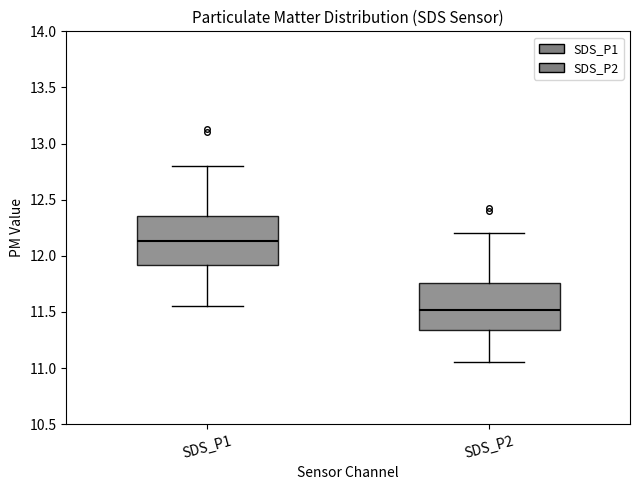

Reading left to right, read every box against the y-axis: the position of its median line, the range the box covers, and the ends of its whiskers. The values are not printed on the chart, so give them approximately, as read against the axis.

SDS_P1: median 12.15, box 11.90 to 12.35, whiskers 11.55 to 12.80
SDS_P2: median 11.50, box 11.35 to 11.75, whiskers 11.05 to 12.20